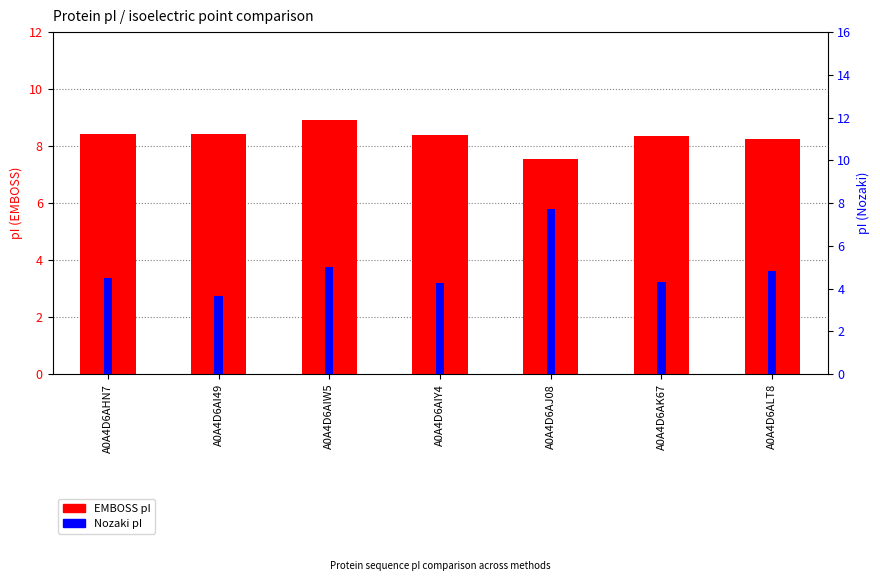

Which label corresponds to the smallest value in the chart?

A0A4D6AI49